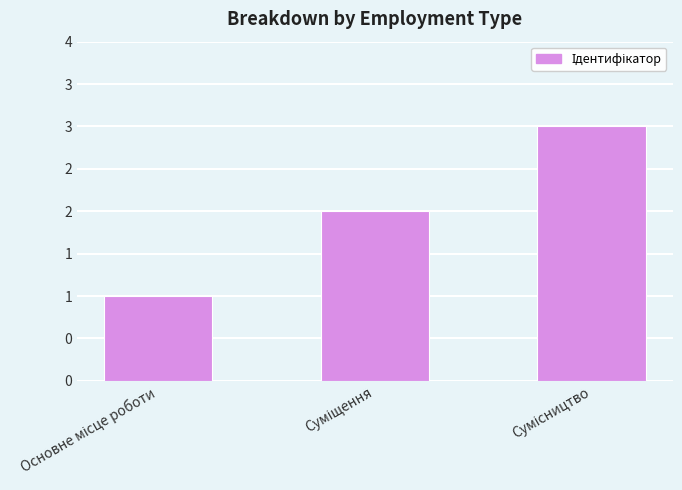

Where is the data nearest to the value 2?

Суміщення